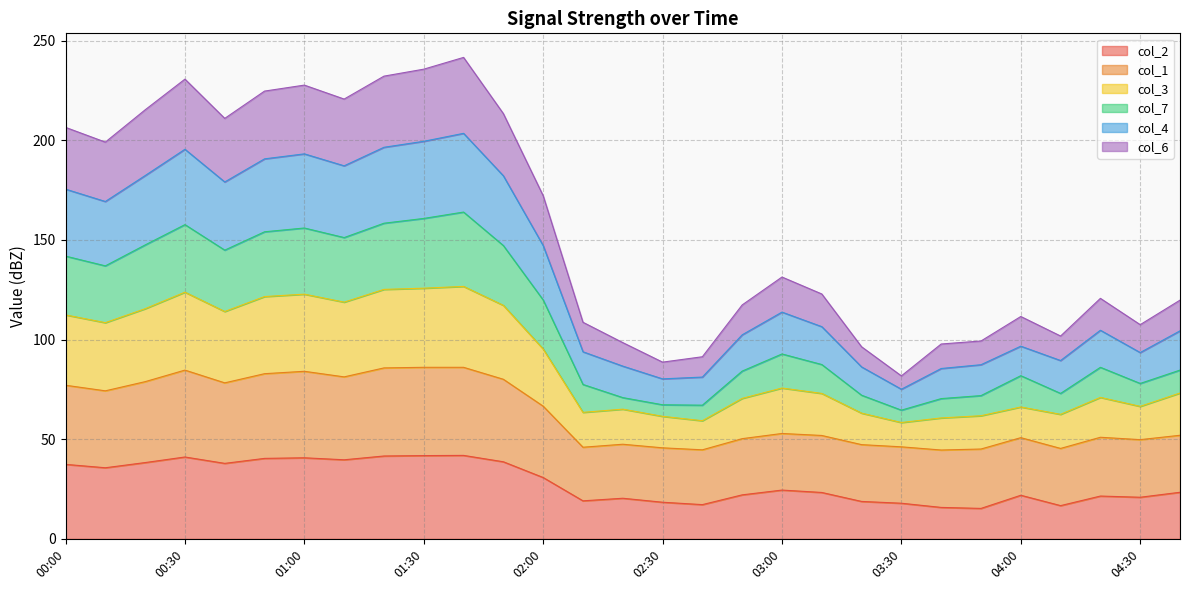

True or false: col_7 and col_4 cross at least once.

False